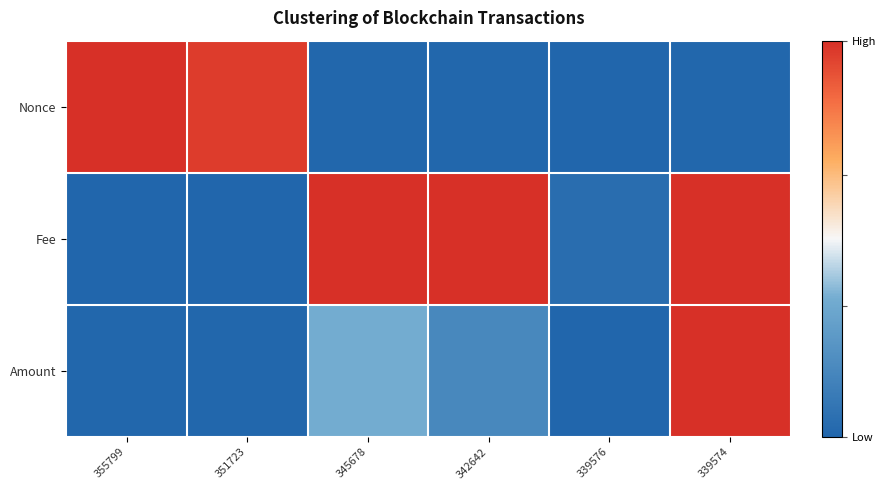

Which label corresponds to the smallest value in the chart?

339576